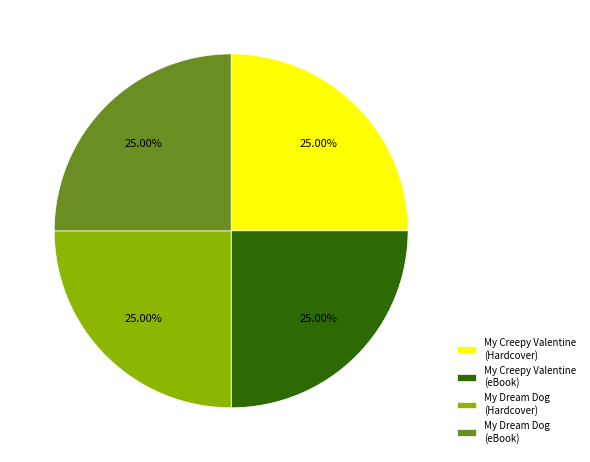

Does any single category account for the majority?

No